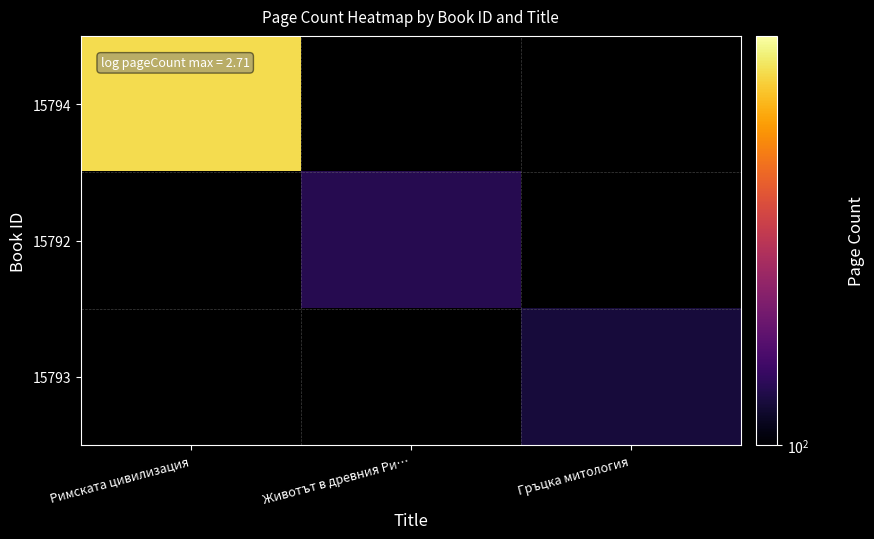

True or false: 15792 has a value of 128.0 at Животът в древния Ри….

True